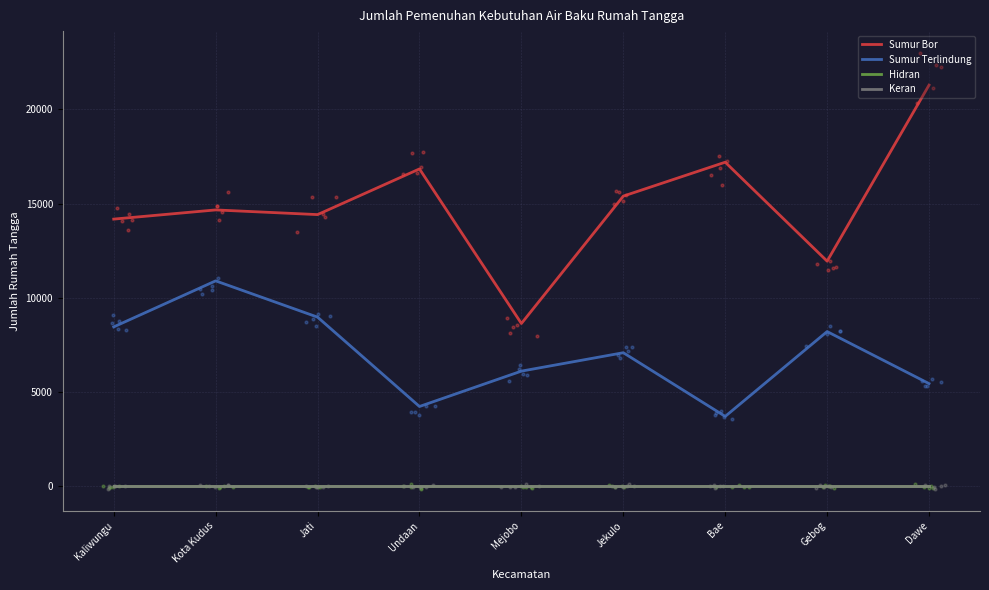

Which series has the widest spread of Y values?

Sumur Bor